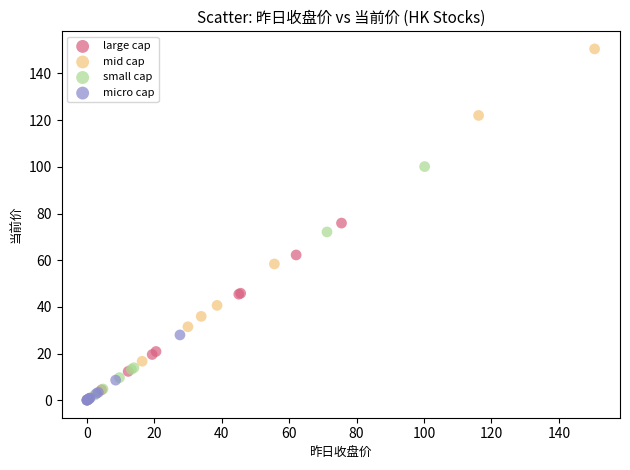

Which series has the widest spread of Y values?

mid cap